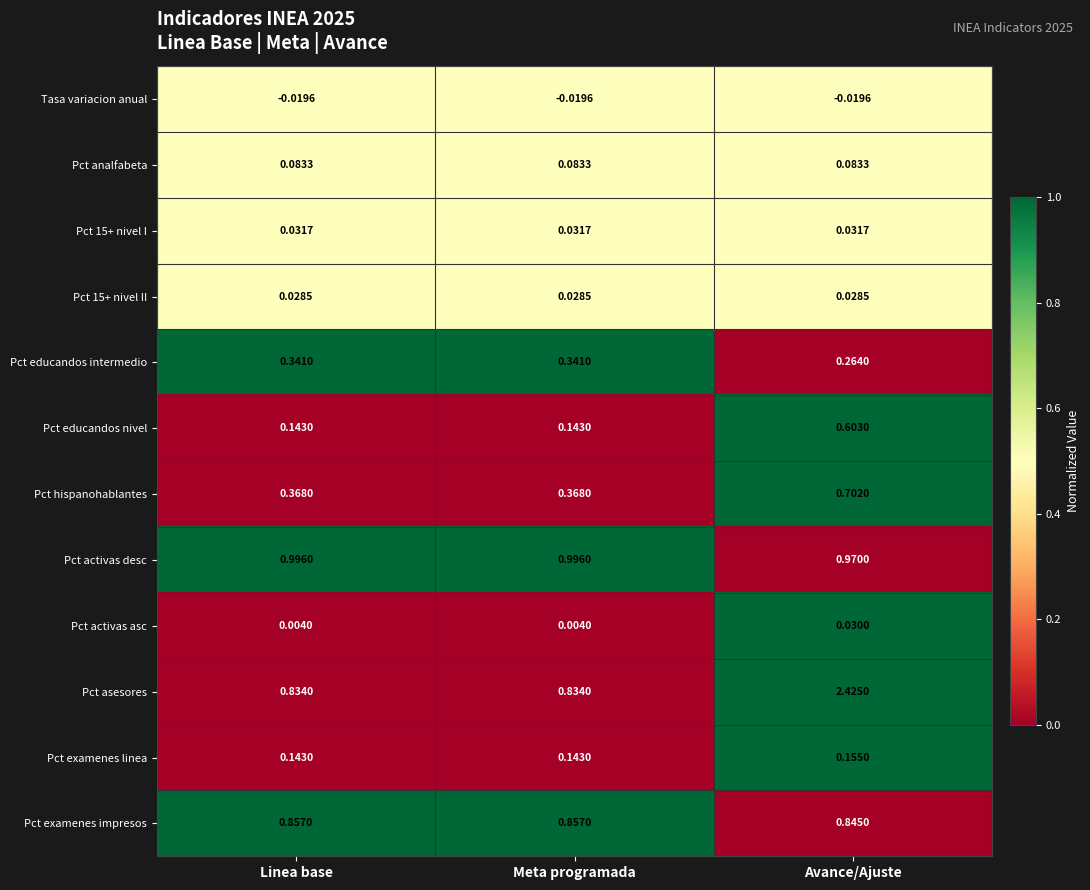

What is the total value across all series at Meta programada?

3.8